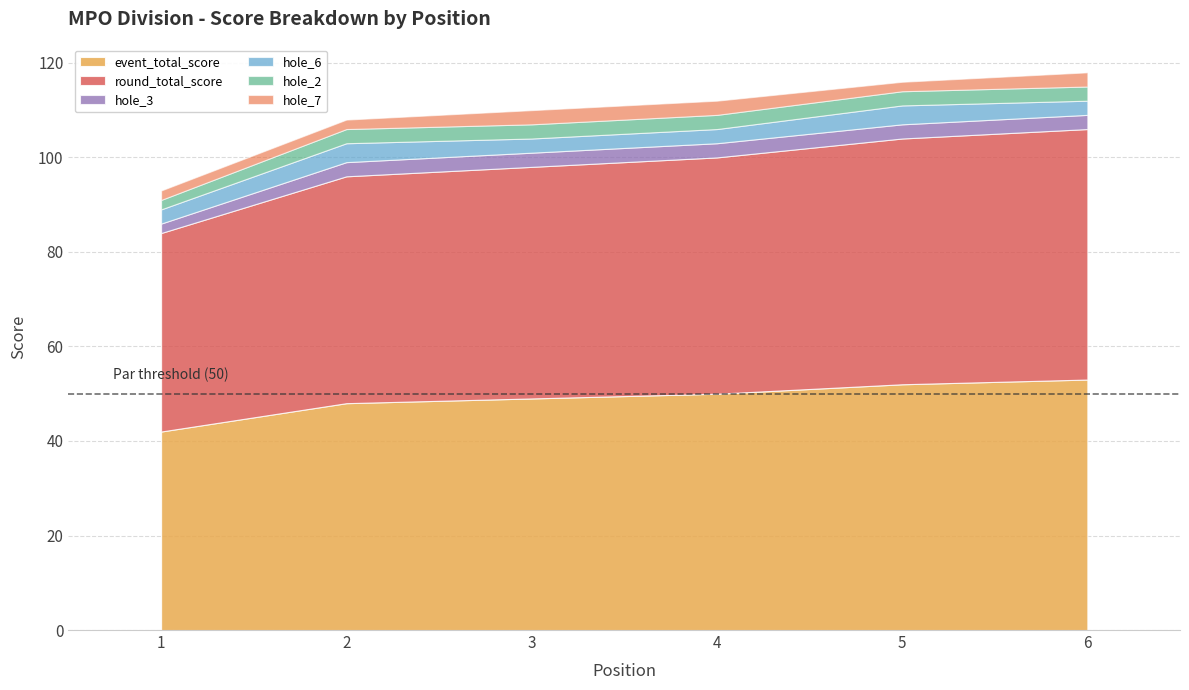

Is it true that hole_2 equals 3 at 2?

True